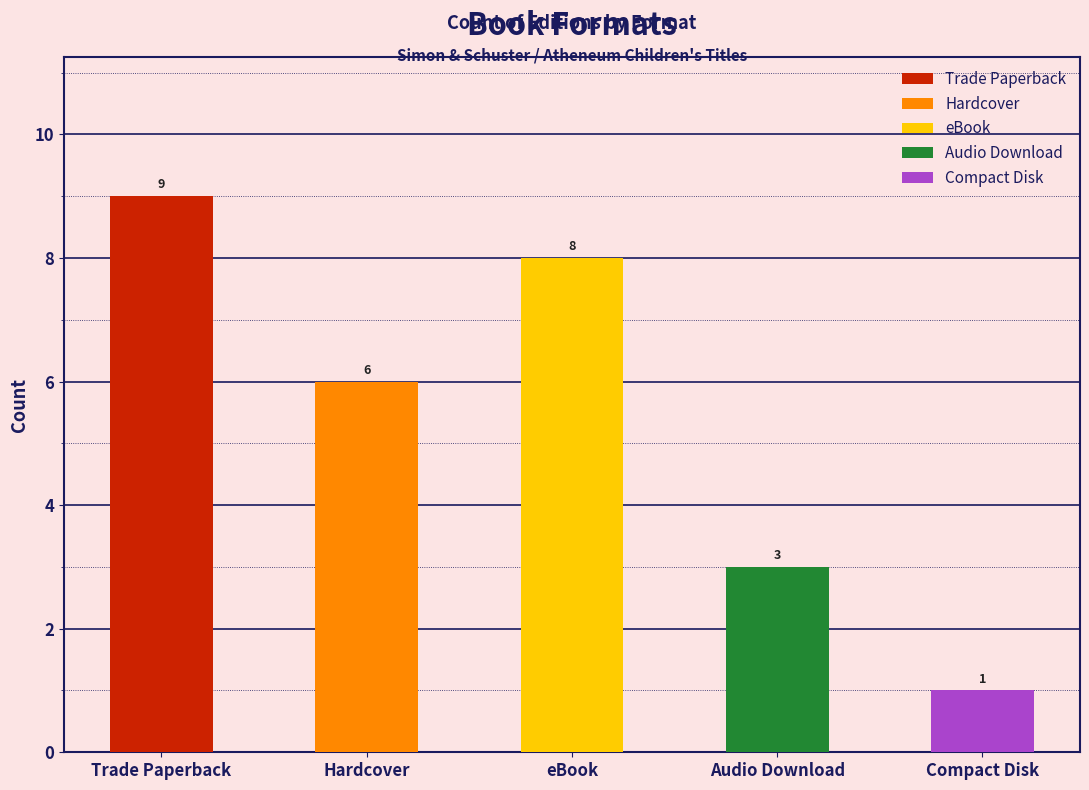

The value at Trade Paperback is 6. True or false?

False